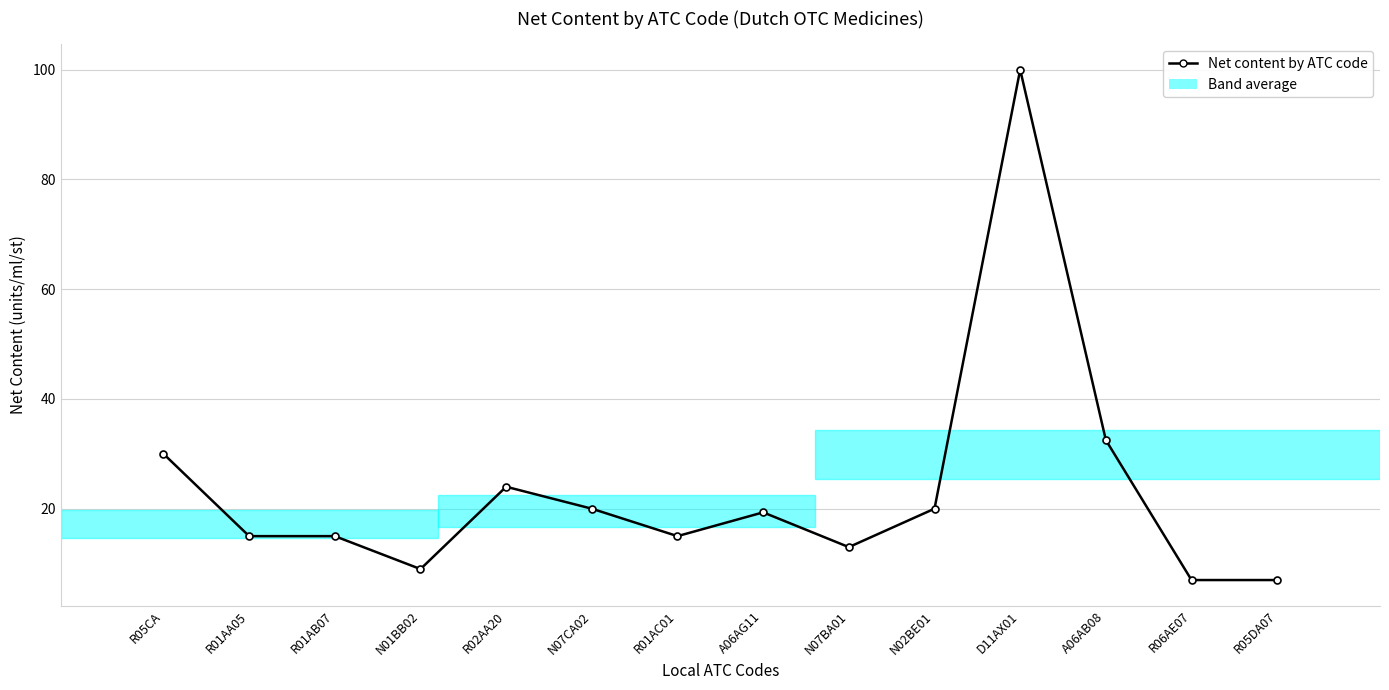

Which has a higher value, R01AA05 or R02AA20?

R02AA20